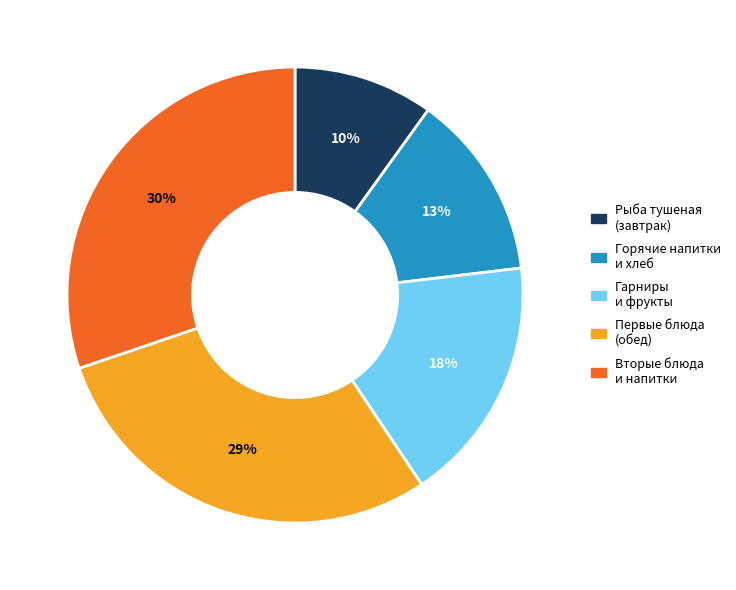

Which slice is the largest?

Вторые блюда и напитки